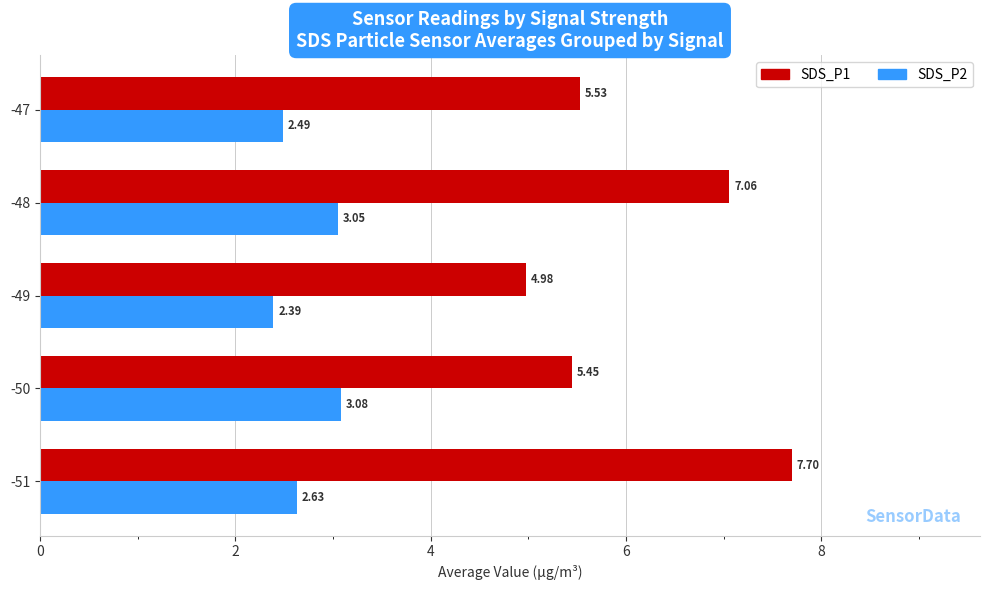

Is the value of SDS_P1 at -48 greater than the value of SDS_P2 at -49?

Yes